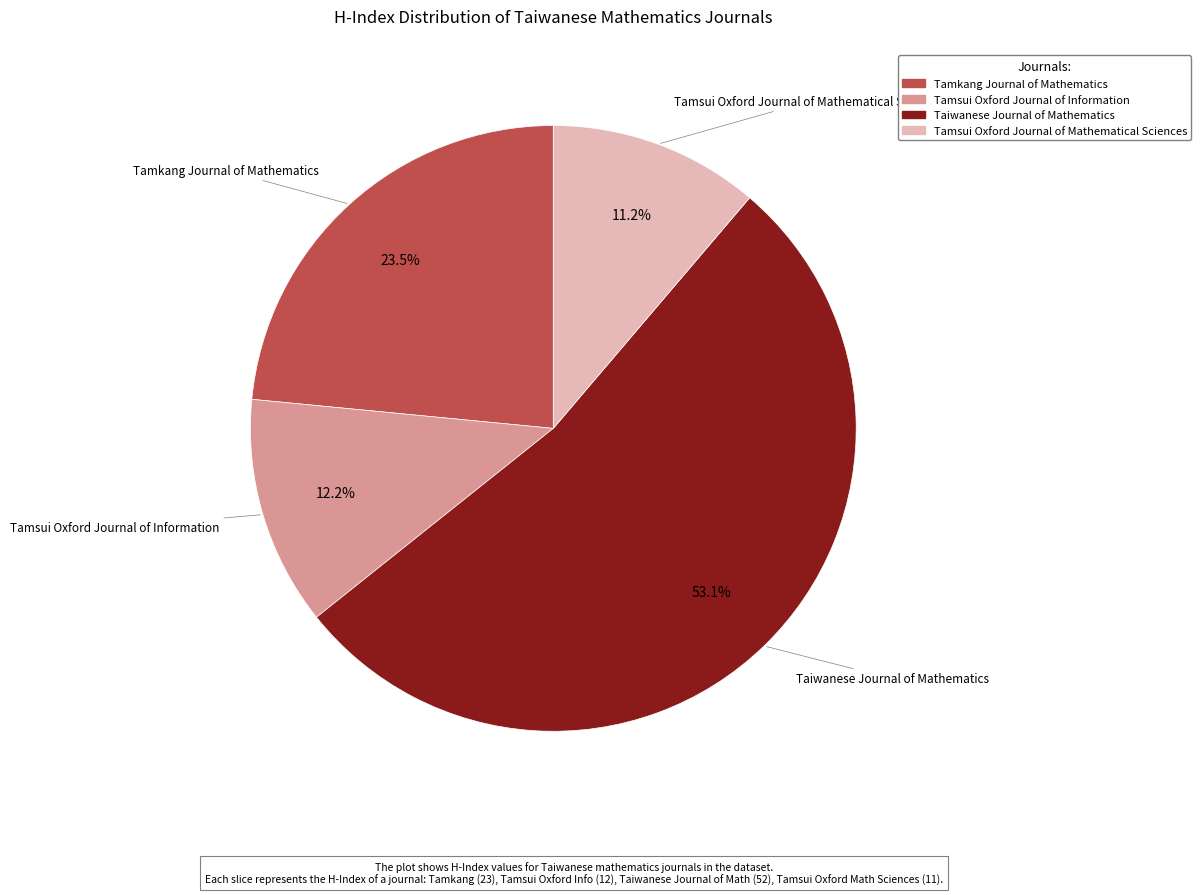

Does any single category account for the majority?

Yes